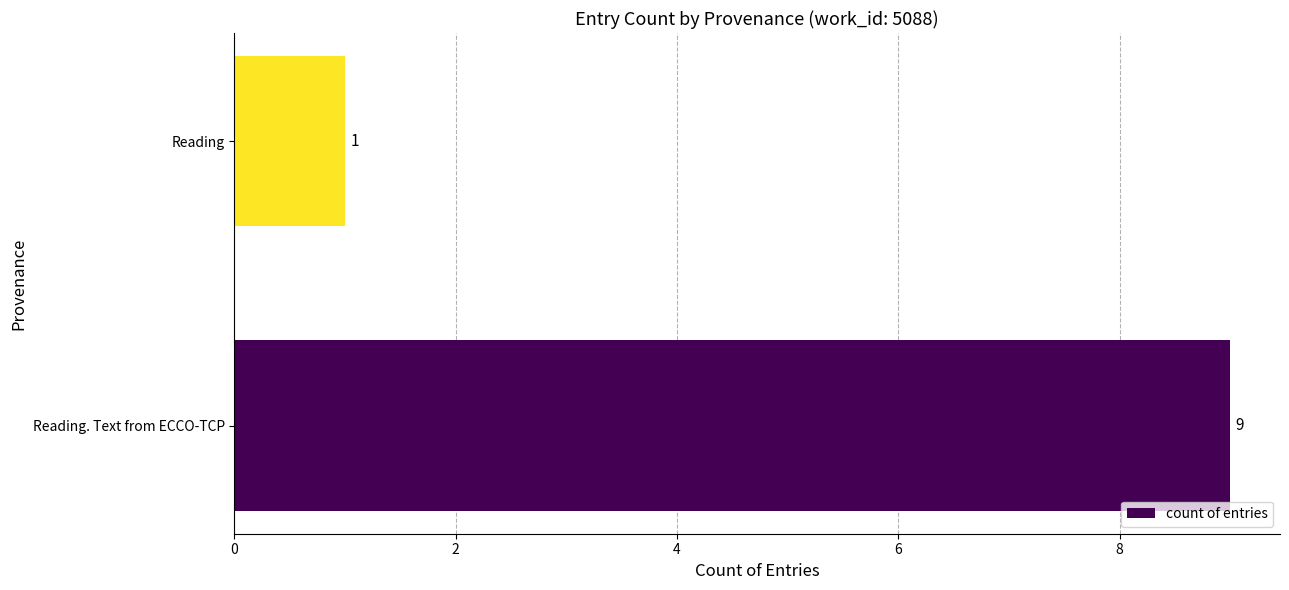

List the labels in order of value, smallest first.

Reading, Reading. Text from ECCO-TCP